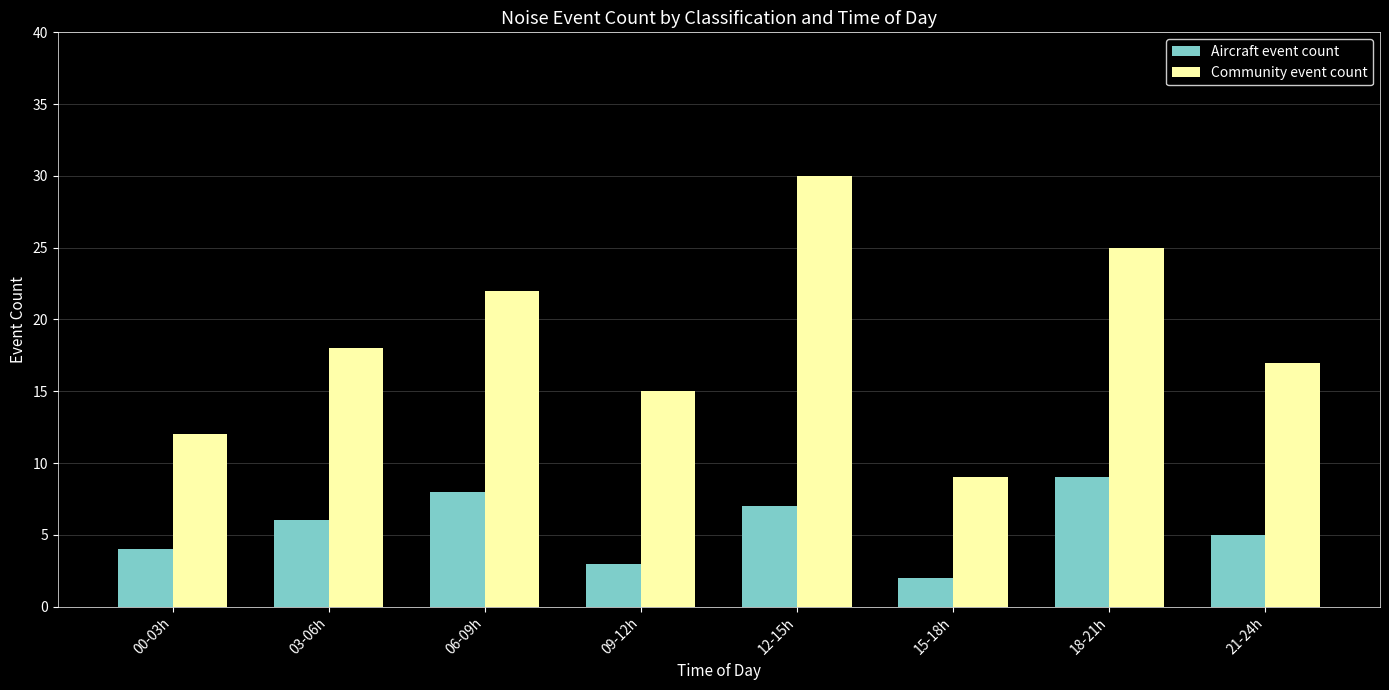

Reading left to right, what are all the values shown in this chart?

Aircraft event count: 4	6	8	3	7	2	9	5
Community event count: 12	18	22	15	30	9	25	17